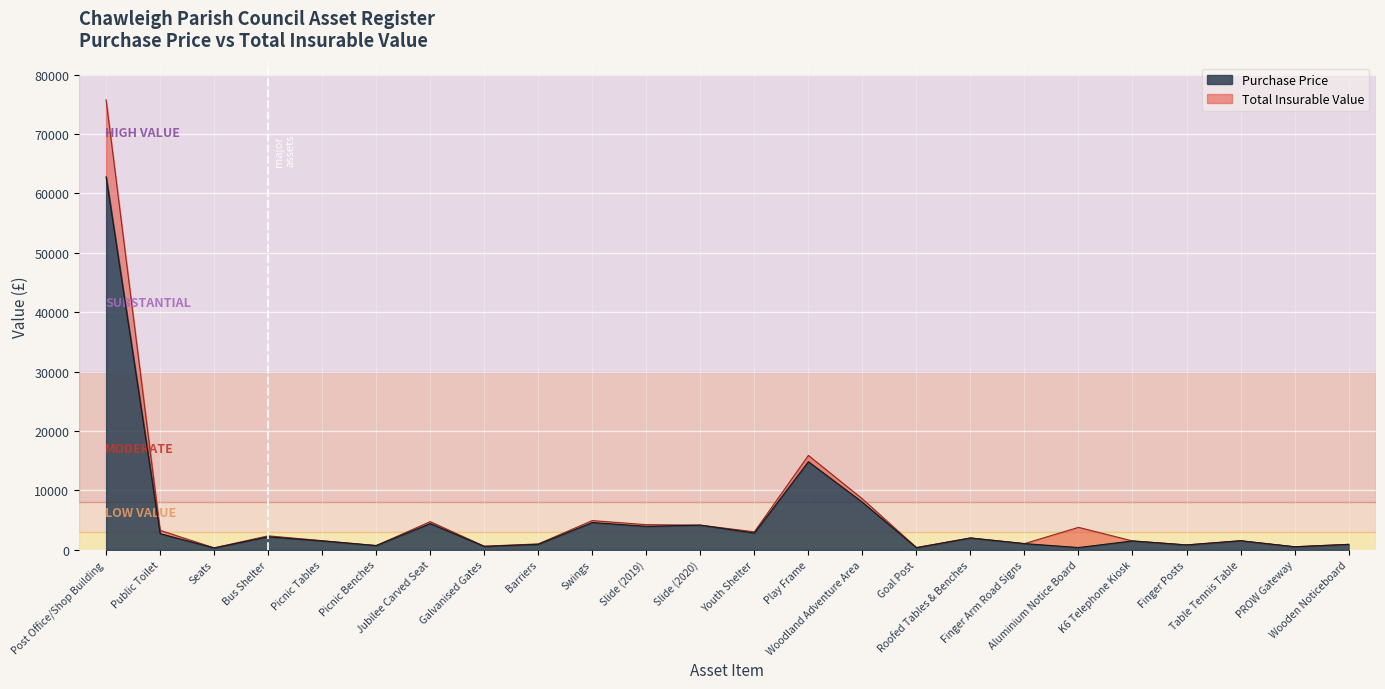

Where is the first local maximum for Total Insurable Value?

Bus Shelter